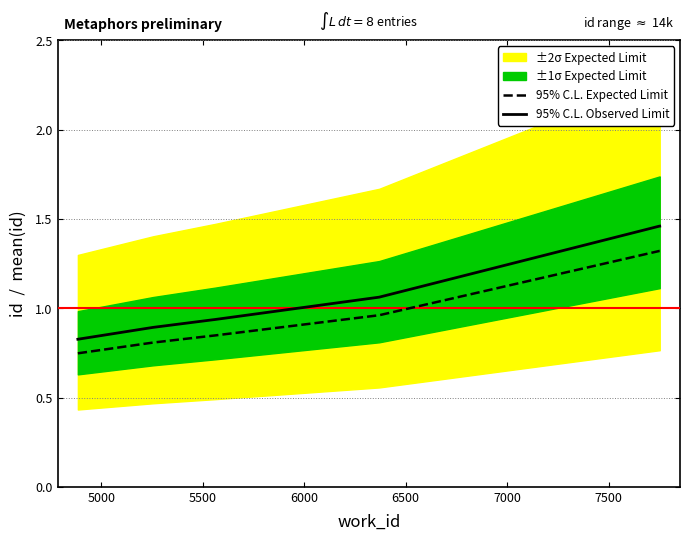

True or false: 95% C.L. Expected Limit and 95% C.L. Observed Limit intersect in this chart.

False